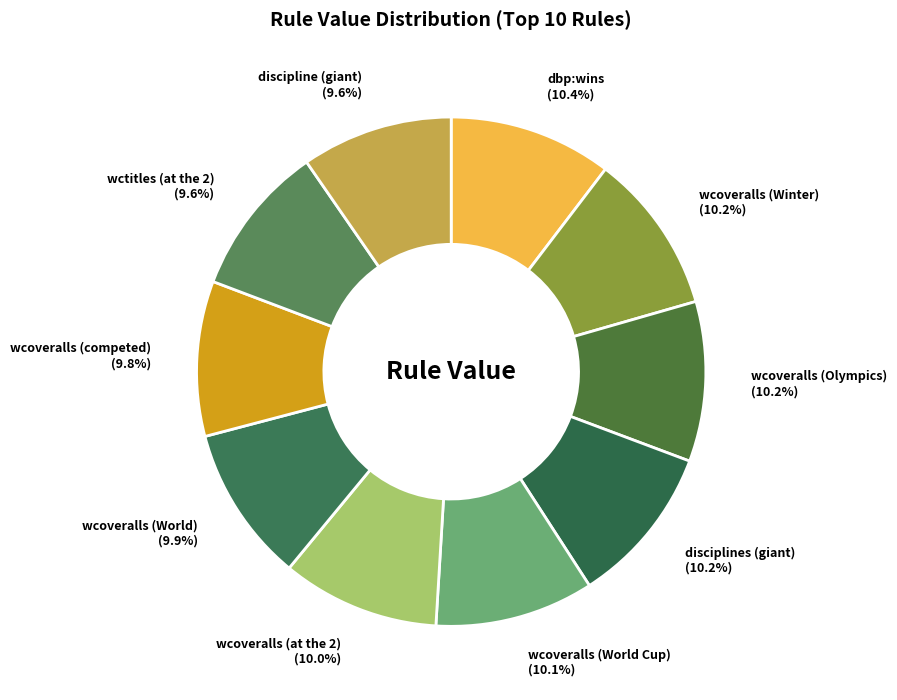

How much of the chart is everything except wcoveralls (Winter) (10.2%)?

89.8%